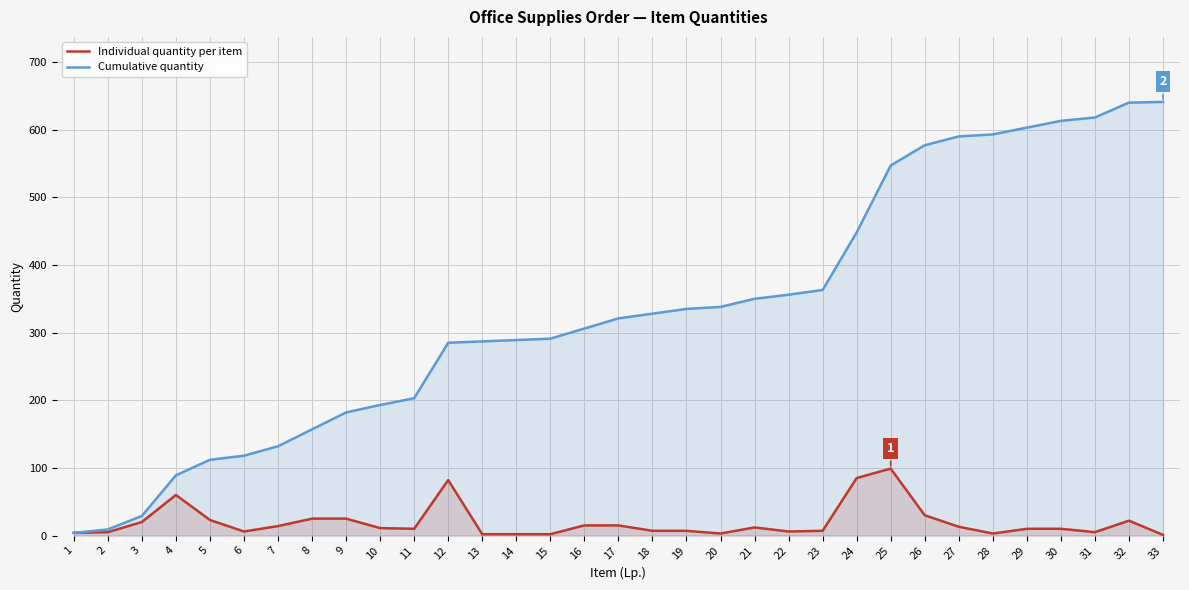

True or false: Cumulative quantity and Individual quantity per item intersect in this chart.

False